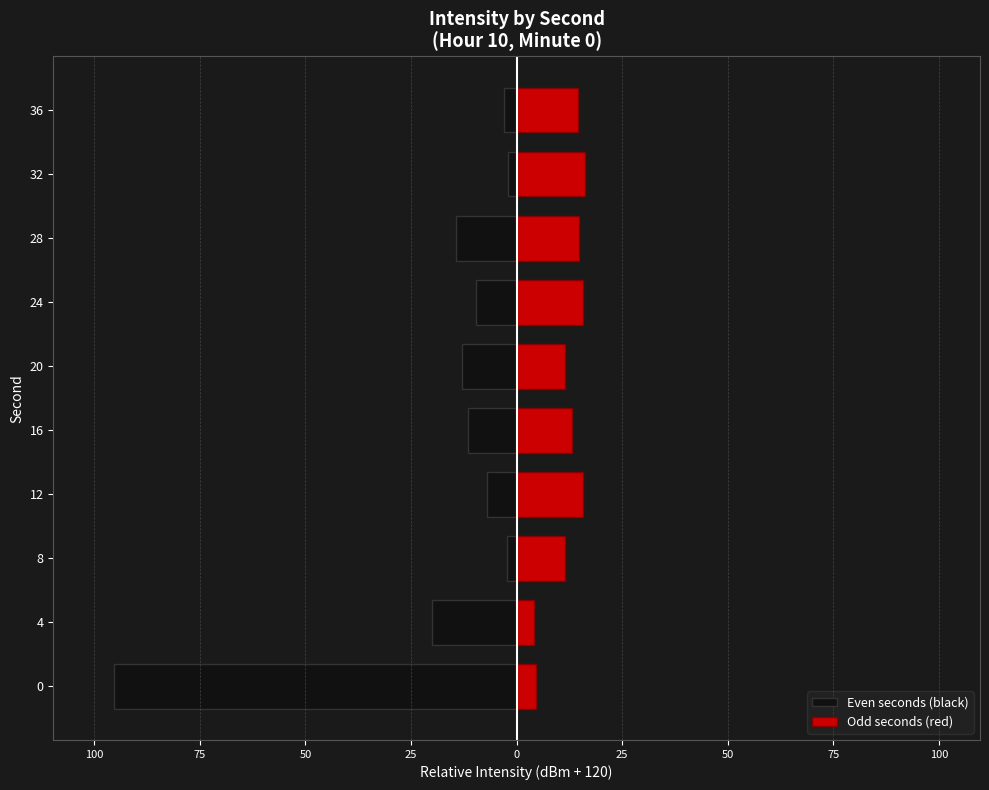

What is the approximate value of Even seconds (black) at 8?

-2.4